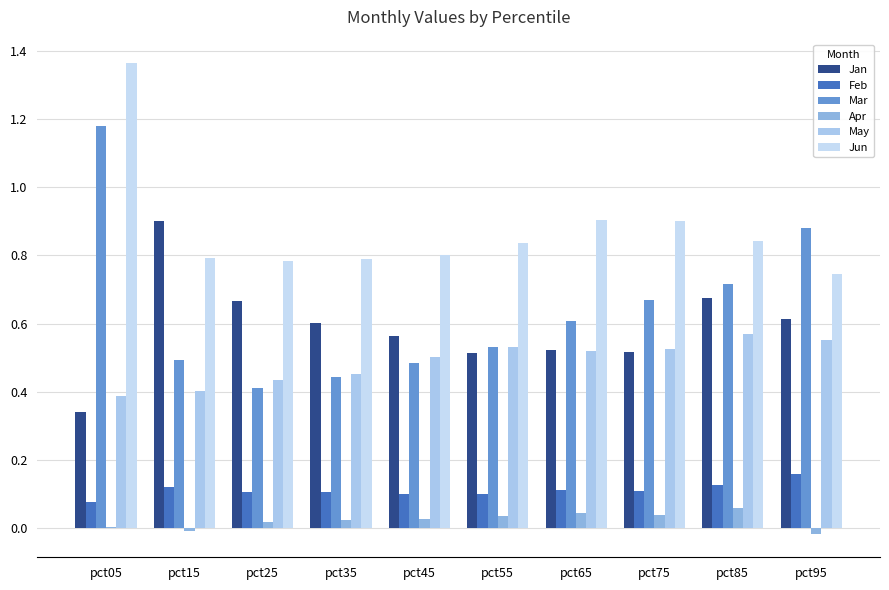

What are all the series names shown in the legend?

Jan, Feb, Mar, Apr, May, Jun